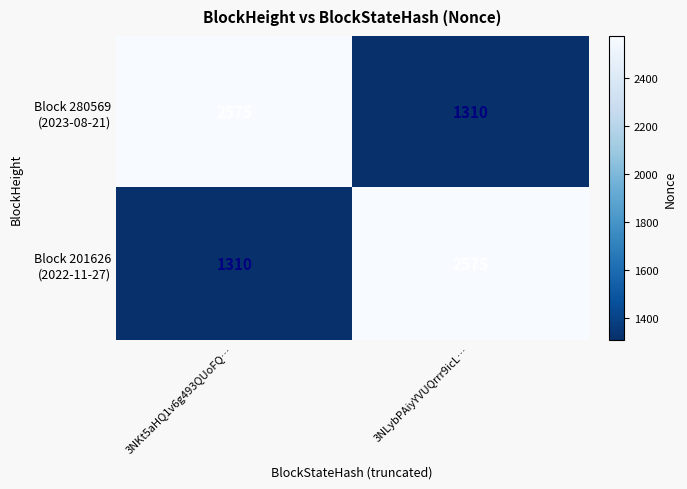

What is the greatest value displayed?

2575